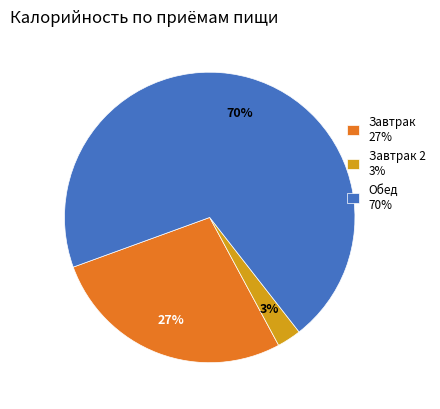

Is there a majority slice in this chart?

Yes